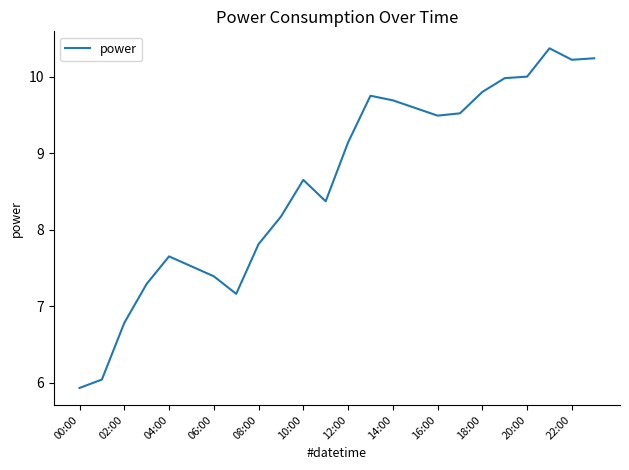

What is the difference between the maximum and minimum values?

4.4